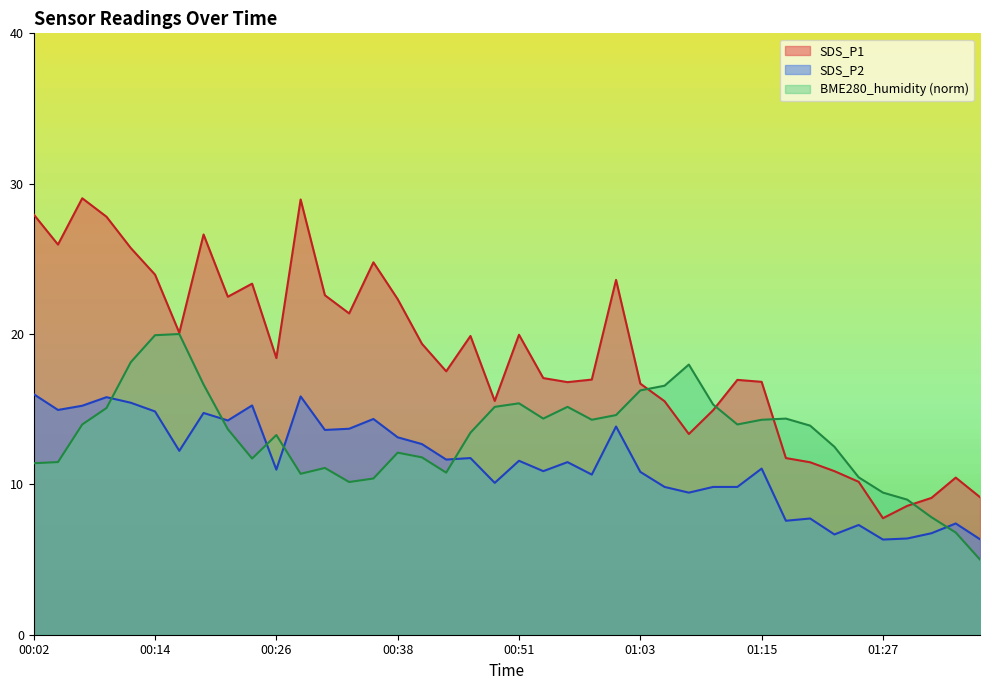

Reading left to right, list all the values displayed in this chart.

SDS_P1: 27.9	25.9	29.0	27.8	25.7	23.9	20.1	26.6	22.5	23.4	18.4	28.9	22.6	21.4	24.8	22.3	19.4	17.5	19.9	15.6	19.9	17.1	16.8	17.0	23.6	16.7	15.5	13.3	14.9	16.9	16.8	11.8	11.5	10.9	10.2	7.8	8.6	9.1	10.4	9.2
SDS_P2: 16.0	14.9	15.2	15.8	15.4	14.8	12.2	14.8	14.2	15.2	11.0	15.8	13.6	13.7	14.3	13.1	12.7	11.7	11.8	10.1	11.6	10.9	11.5	10.7	13.8	10.8	9.8	9.4	9.8	9.8	11.1	7.6	7.7	6.7	7.3	6.3	6.4	6.8	7.4	6.3
BME280_humidity: 11.4	11.5	14.0	15.1	18.1	19.9	20.0	16.6	13.7	11.7	13.3	10.7	11.1	10.2	10.4	12.1	11.8	10.8	13.4	15.2	15.4	14.4	15.2	14.3	14.6	16.3	16.6	18.0	15.3	14.0	14.3	14.4	13.9	12.5	10.5	9.5	9.0	7.8	6.8	5.0